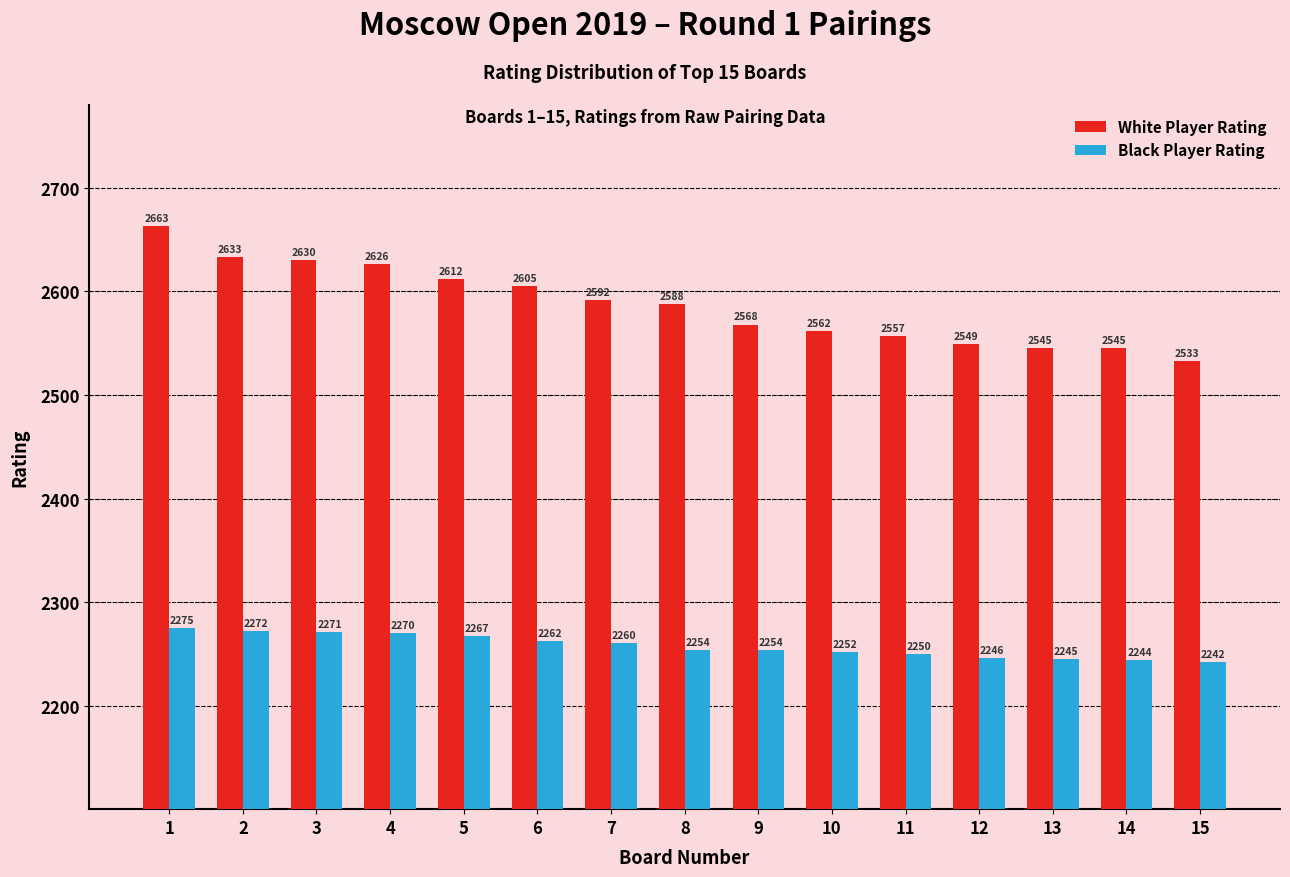

What is the sum of the White Player Rating values at 1 and 10?

5225